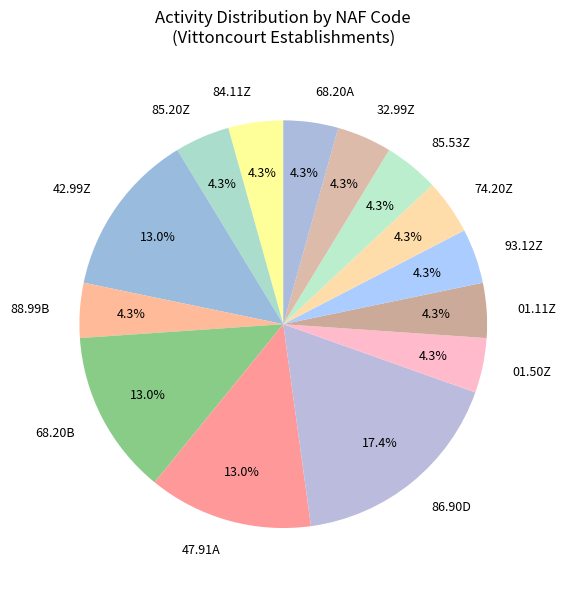

Is there a majority slice in this chart?

No